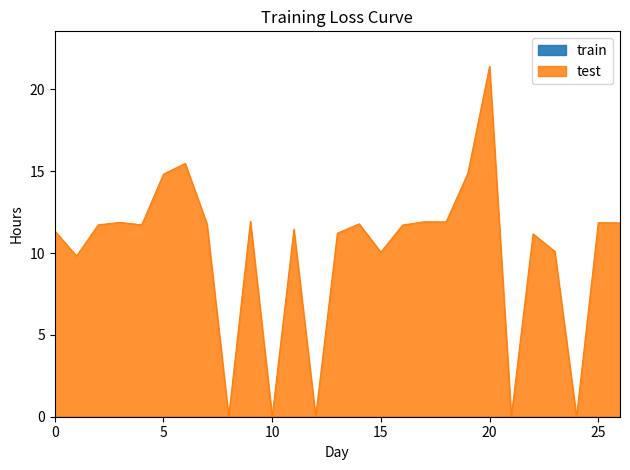

Reading left to right, extract all data points from this chart.

11.3	9.8	11.7	11.9	11.7	14.8	15.5	11.8	0.0	11.9	0.0	11.4	0.0	11.2	11.8	10.1	11.7	11.9	11.9	14.9	21.4	0.0	11.2	10.1	0.0	11.8	11.8